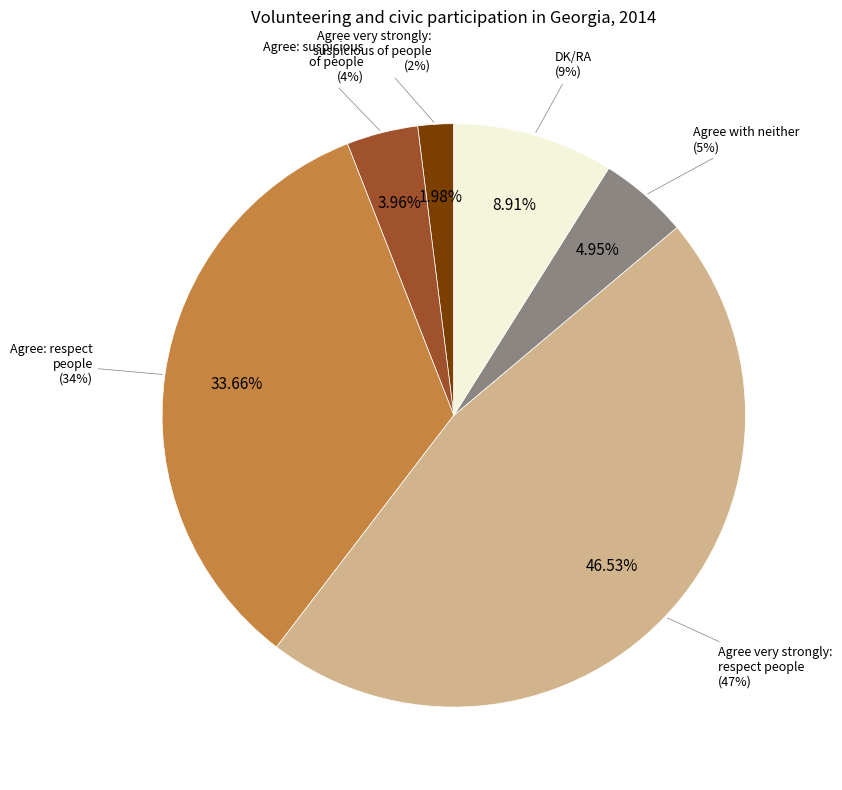

To the nearest percent, what is the average slice percentage?

17%